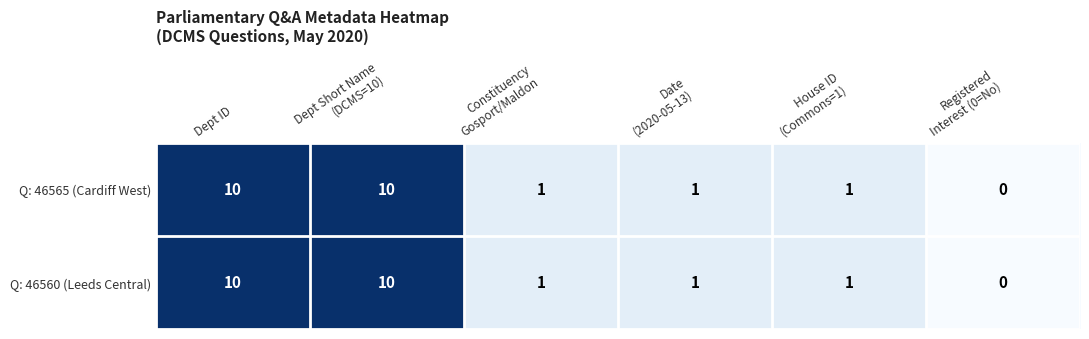

What is the difference between the second highest and minimum values in the Q: 46560 (Leeds Central) series?

10